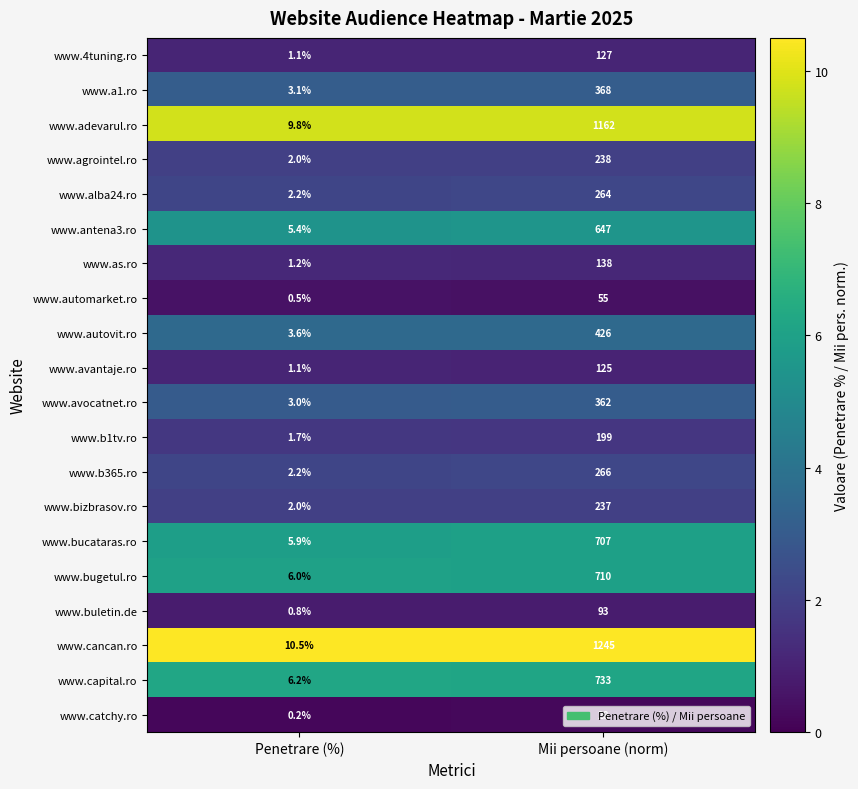

List the series in order of their peak value, lowest first.

www.catchy.ro, www.automarket.ro, www.buletin.de, www.avantaje.ro, www.4tuning.ro, www.as.ro, www.b1tv.ro, www.bizbrasov.ro, www.agrointel.ro, www.alba24.ro, www.b365.ro, www.avocatnet.ro, www.a1.ro, www.autovit.ro, www.antena3.ro, www.bucataras.ro, www.bugetul.ro, www.capital.ro, www.adevarul.ro, www.cancan.ro